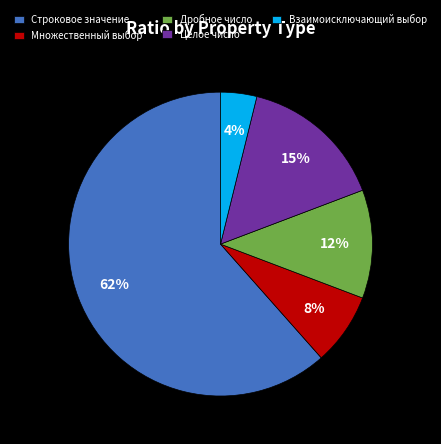

To the nearest percent, what percentage of the pie is Множественный выбор?

8%